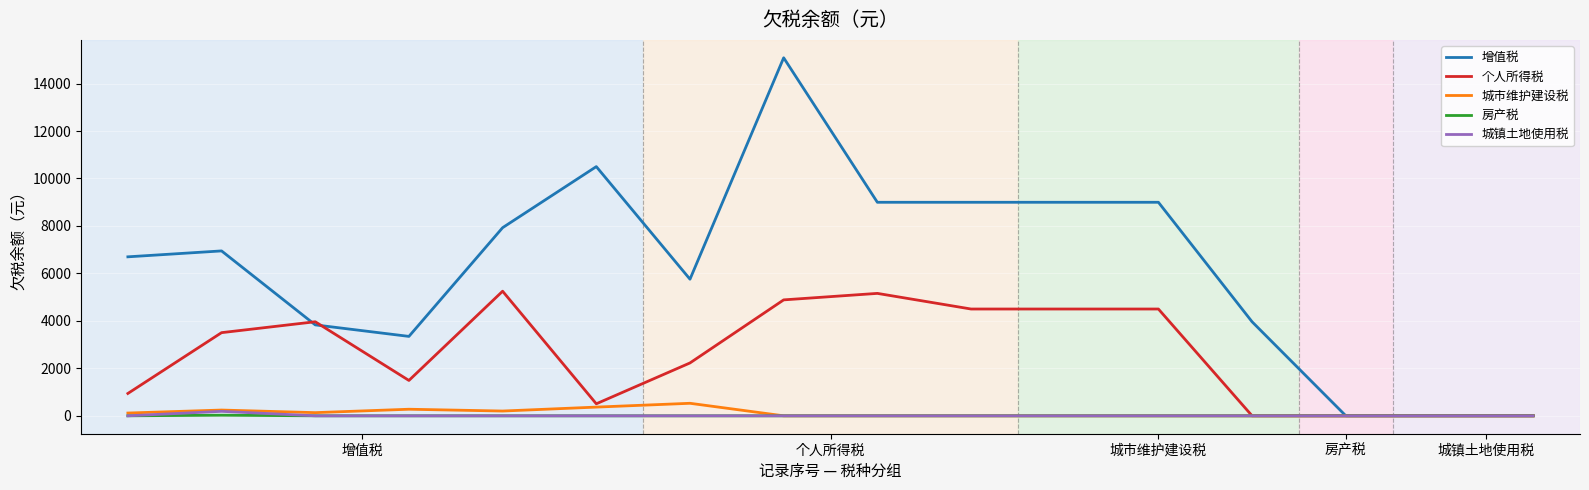

Which series has the widest spread of values?

增值税